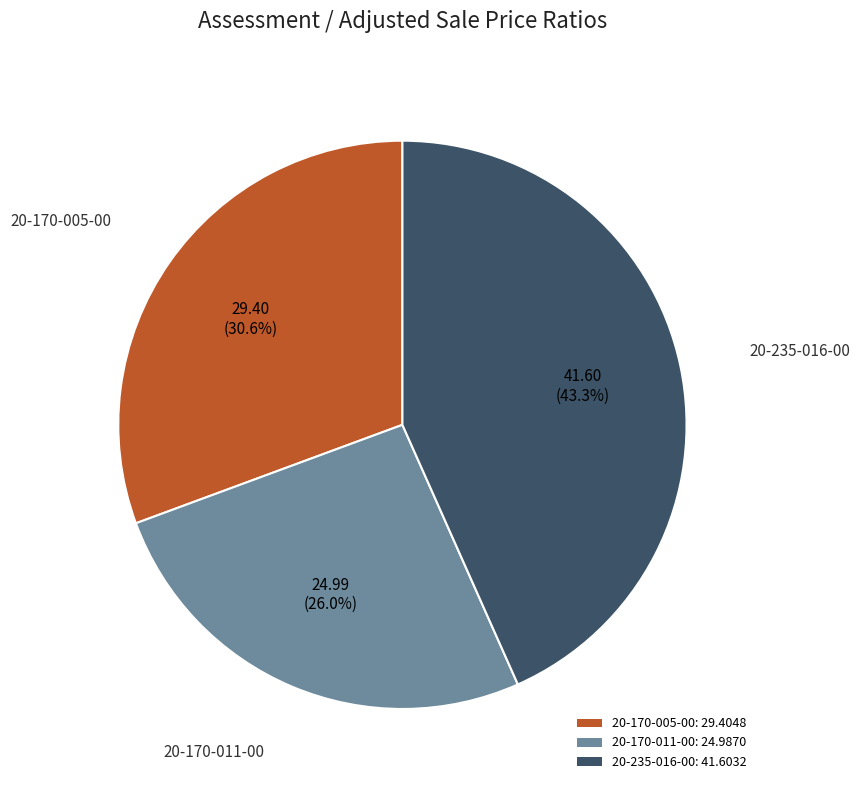

How many segments does this pie chart have?

3